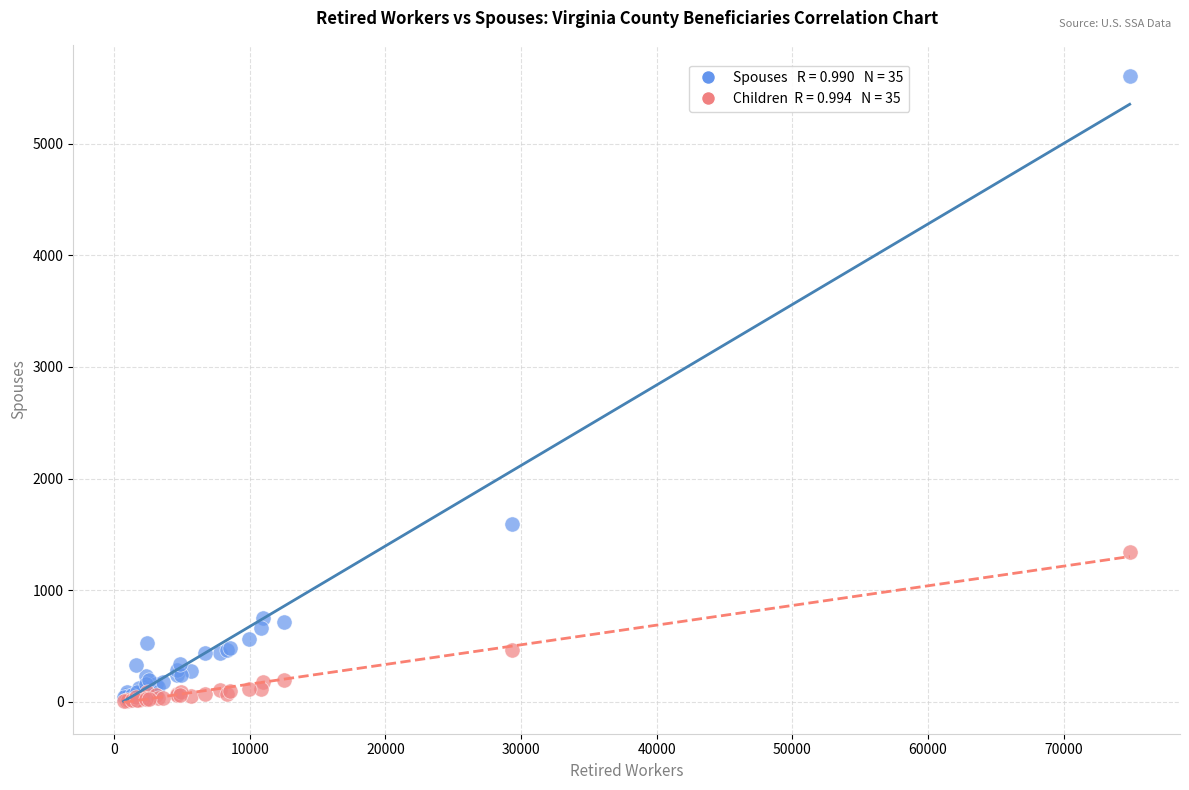

Across all series, what Y value is closest to 2807?

1595